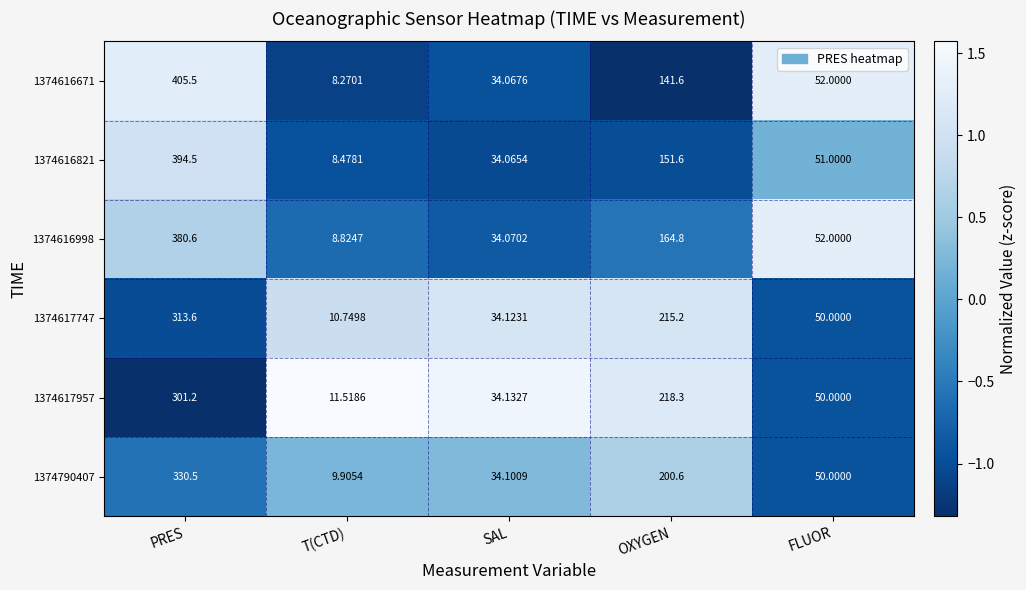

How many series are shown in this chart?

6